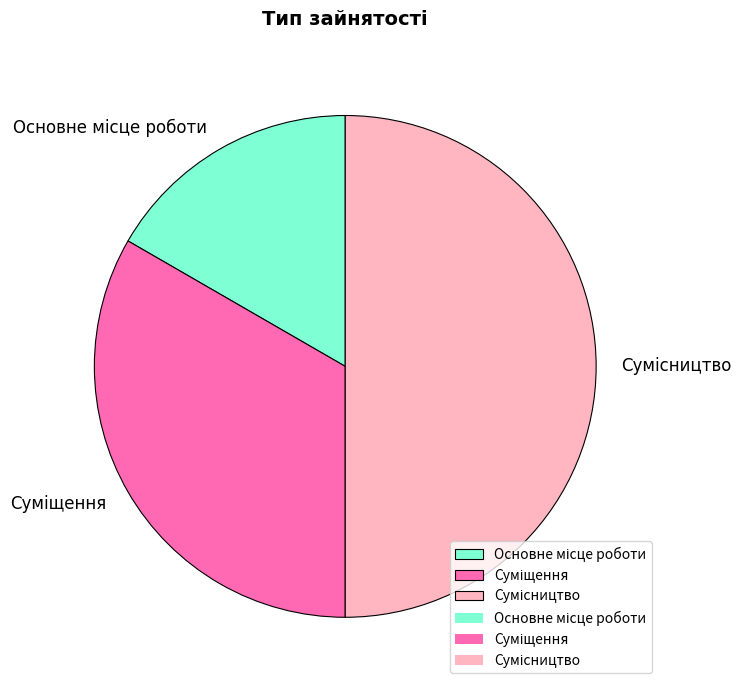

Rank the categories by value from lowest to highest.

Основне місце роботи, Суміщення, Сумісництво